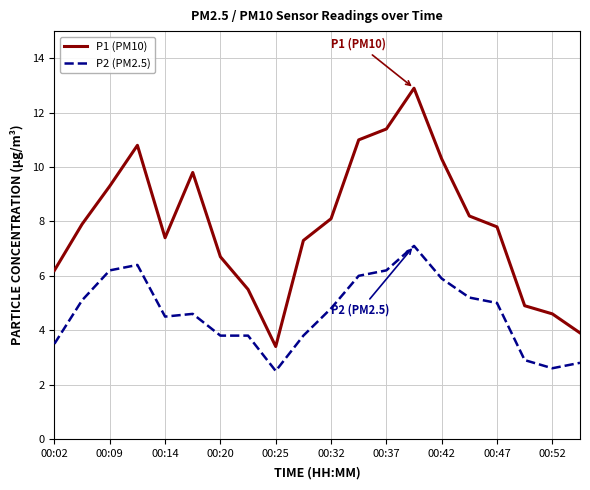

True or false: P2 (PM2.5) has more than 0 points higher than both neighbors.

True